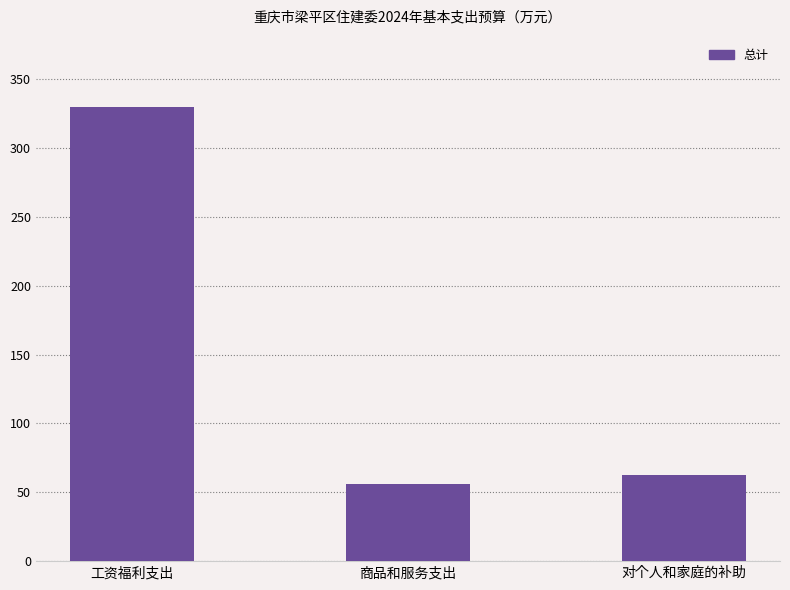

Between 工资福利支出 and 对个人和家庭的补助, which is larger?

工资福利支出